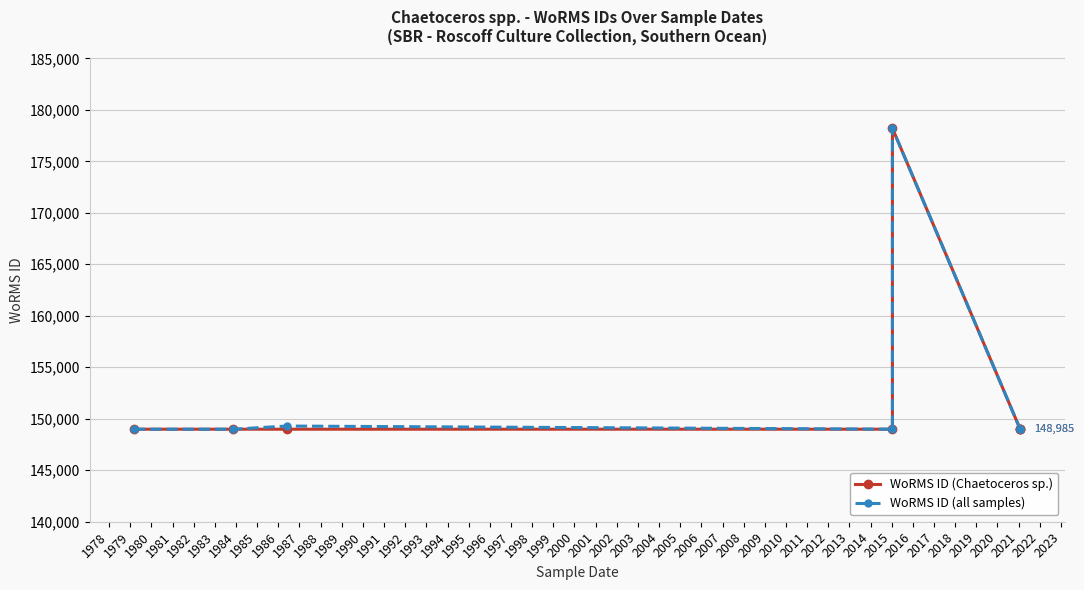

Reading left to right, extract all data points from this chart.

WoRMS ID (Chaetoceros sp.): 148985	148985	148985	148985	178207	148985	148985	148985
WoRMS ID (all samples): 148985	148985	149291	148985	178207	148985	148985	148985